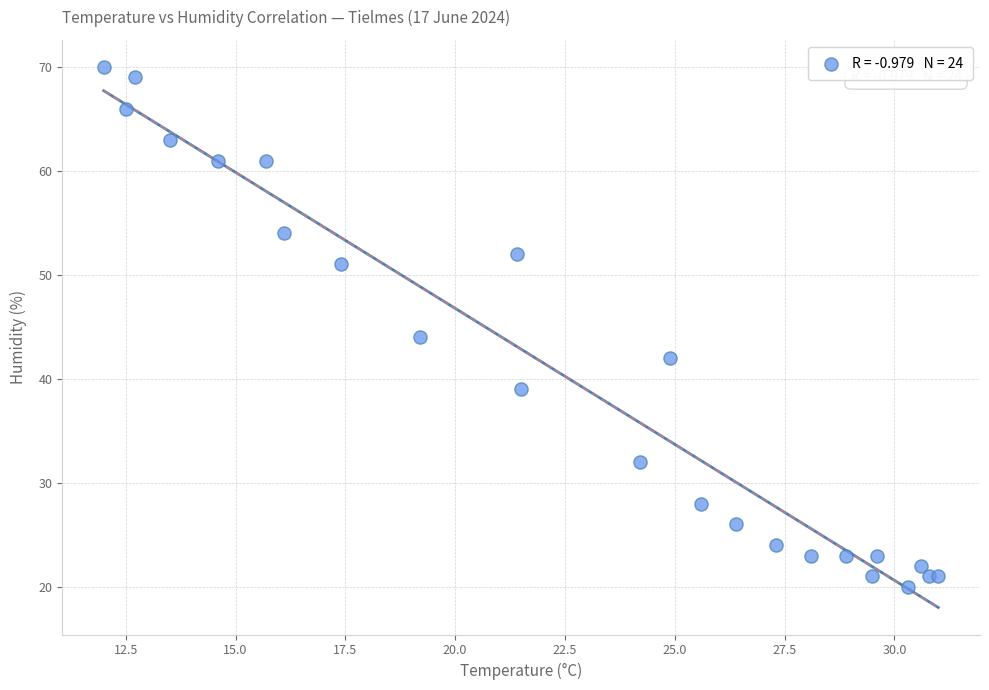

What Y value in the scatter plot is closest to 45?

44